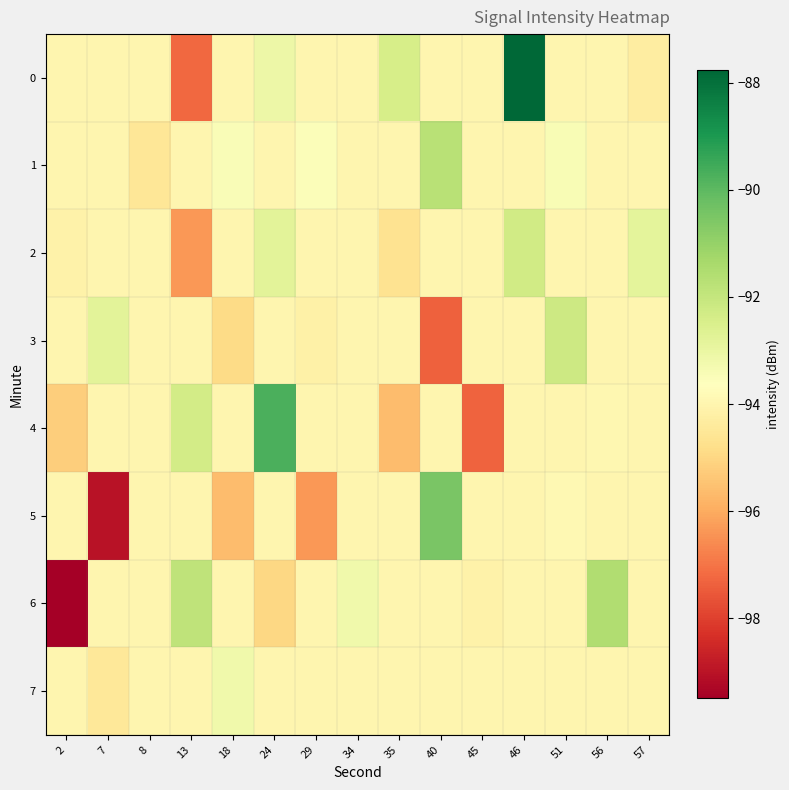

What is the difference between the highest and lowest values at 46?

6.2